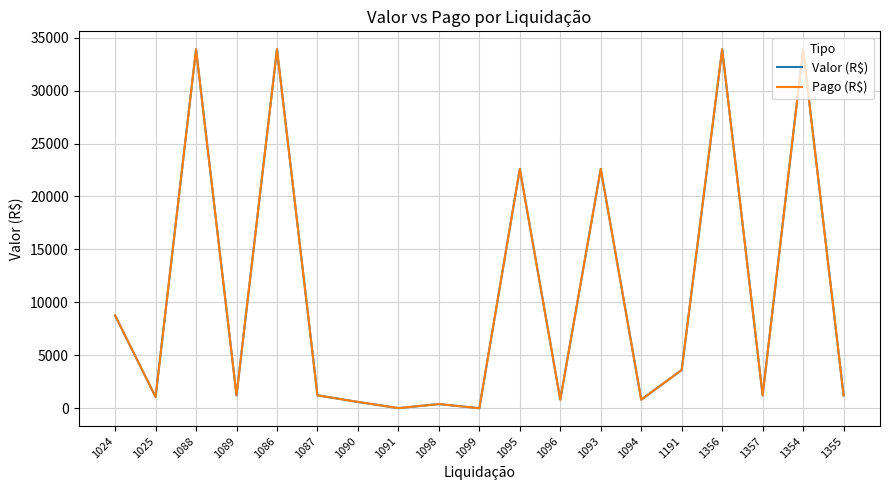

The Pago (R$) series shows 29.9 at 1091. True or false?

False